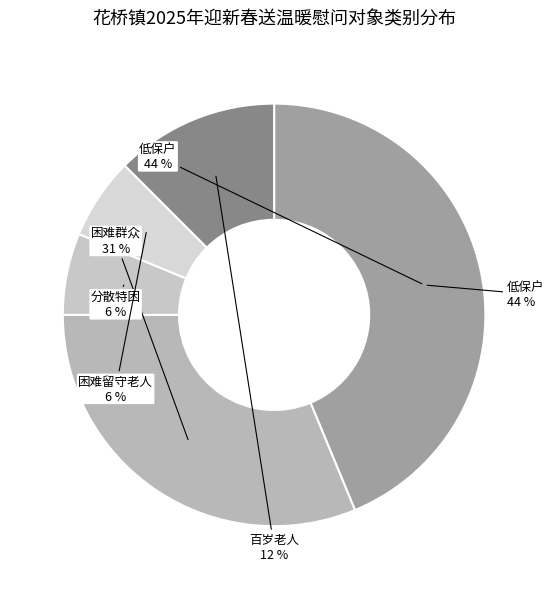

Rank the categories by value from lowest to highest.

分散特困, 困难留守老人, 百岁老人, 困难群众, 低保户